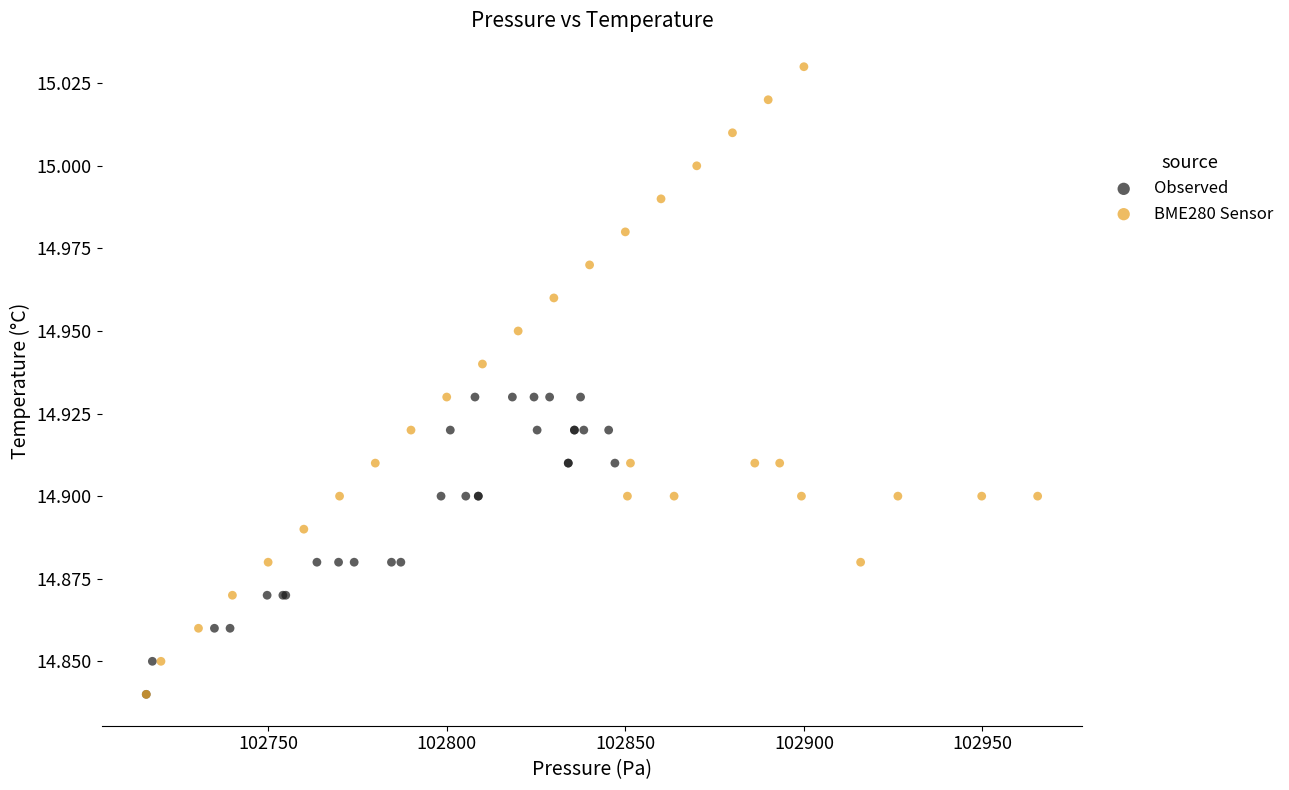

Which series contains the highest Y value?

BME280 Sensor